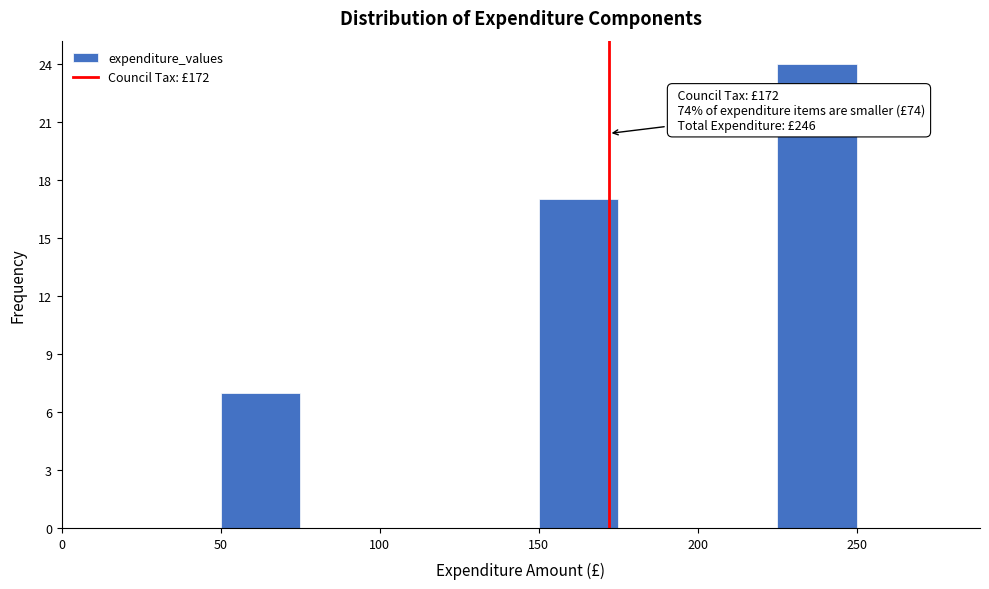

Over which range of the x-axis is the bar tallest?

225 to 250